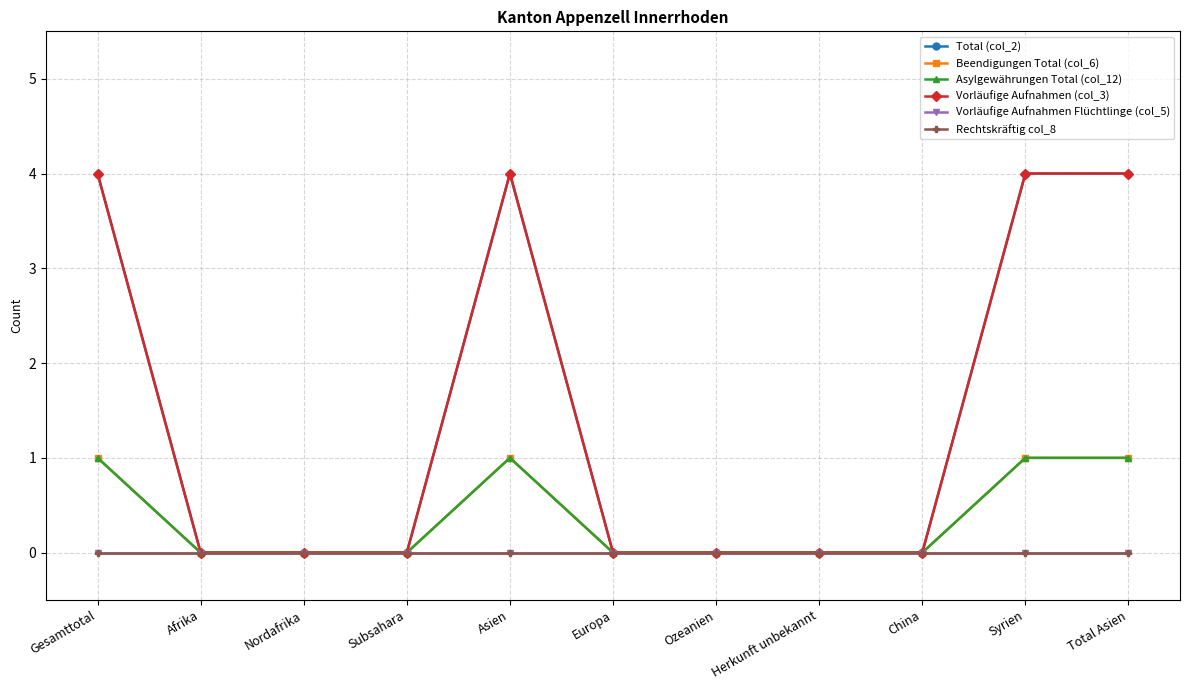

How many lines are shown in the chart?

6